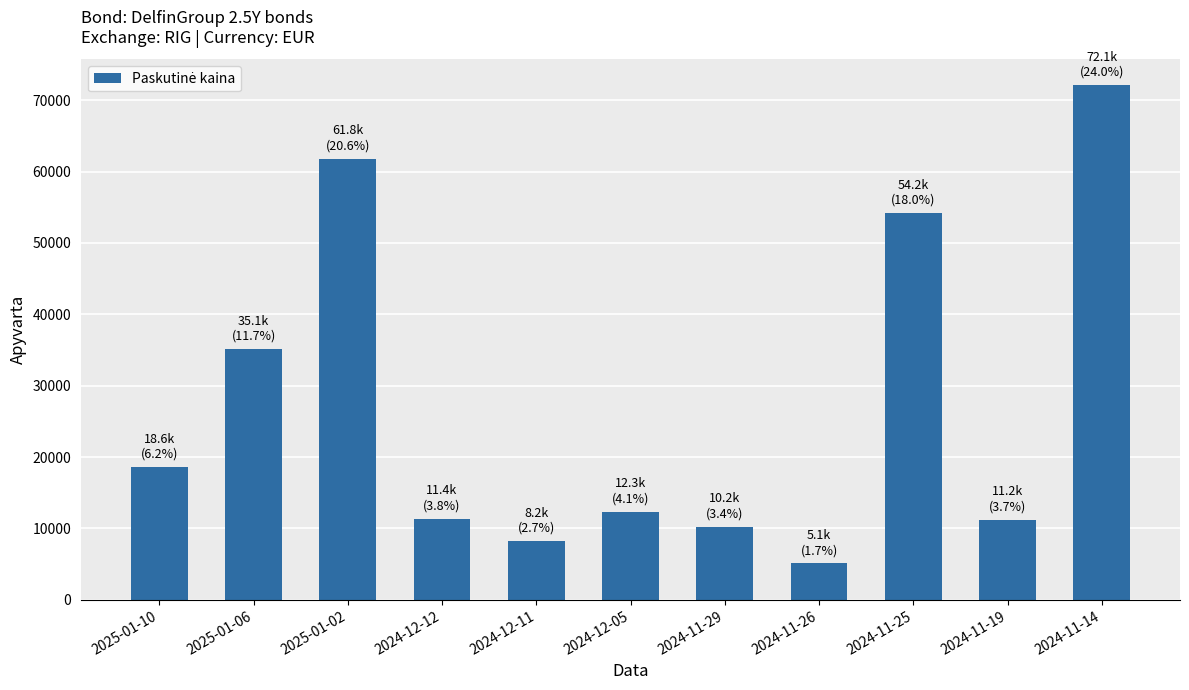

What is the sum of all values?

300291.2